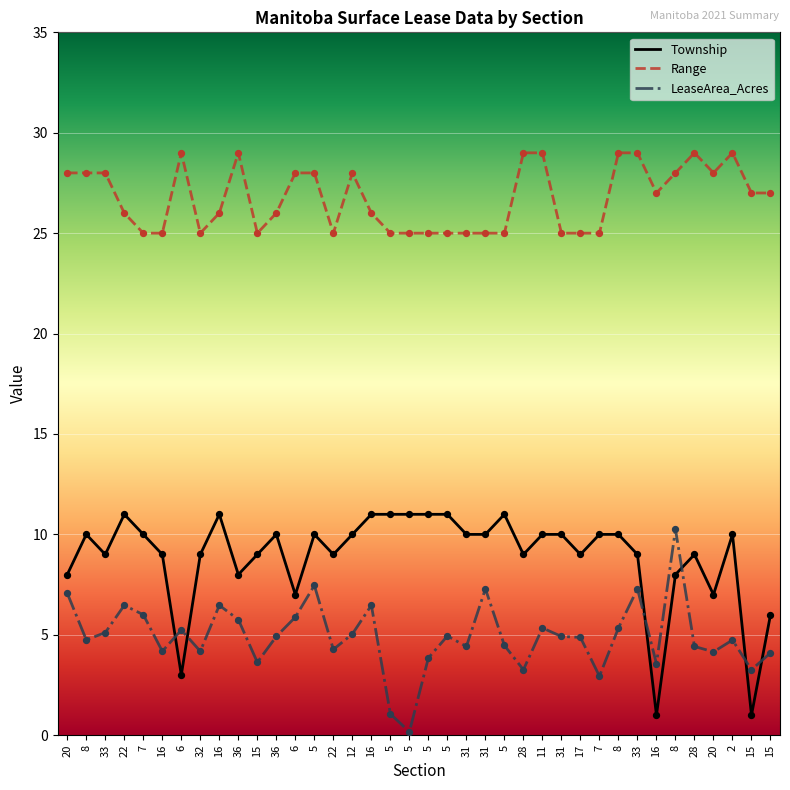

At how many categories does at least one series exceed 19?

38